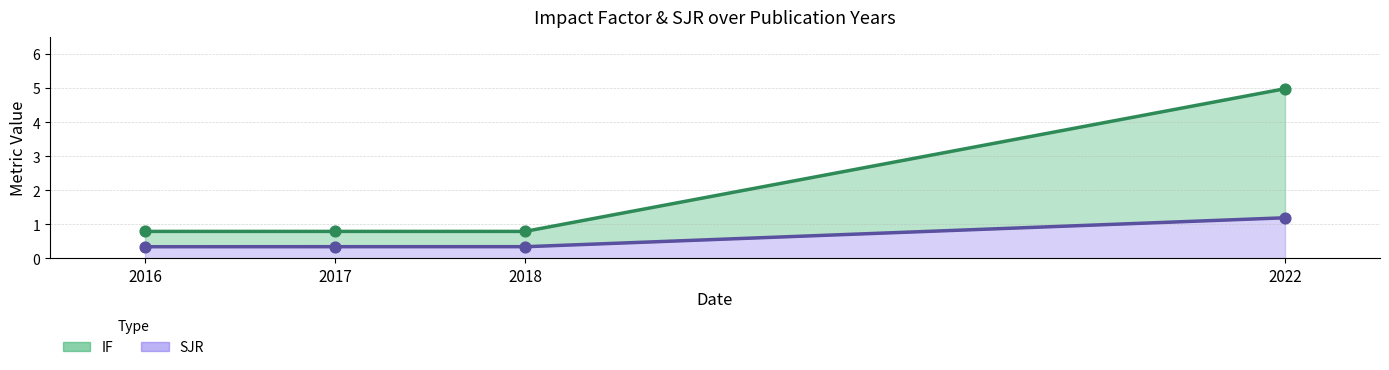

Which series has the largest Y range (max minus min)?

IF